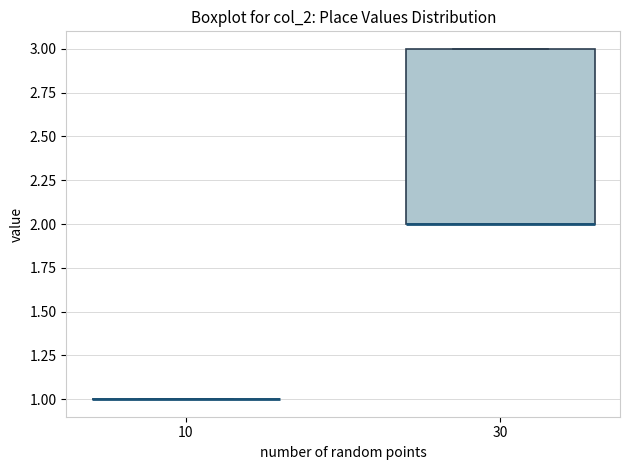

Reading left to right, transcribe this box plot: for each box, give where its median line is, the range the box spans, and where its two whiskers end, as read against the y-axis. The values are not printed on the chart, so give them approximately, as read against the axis.

10: box collapsed to a line at 1, whiskers 1 to 1
30: median 2 (drawn on the box's lower edge), box 2 to 3, whiskers 2 to 3